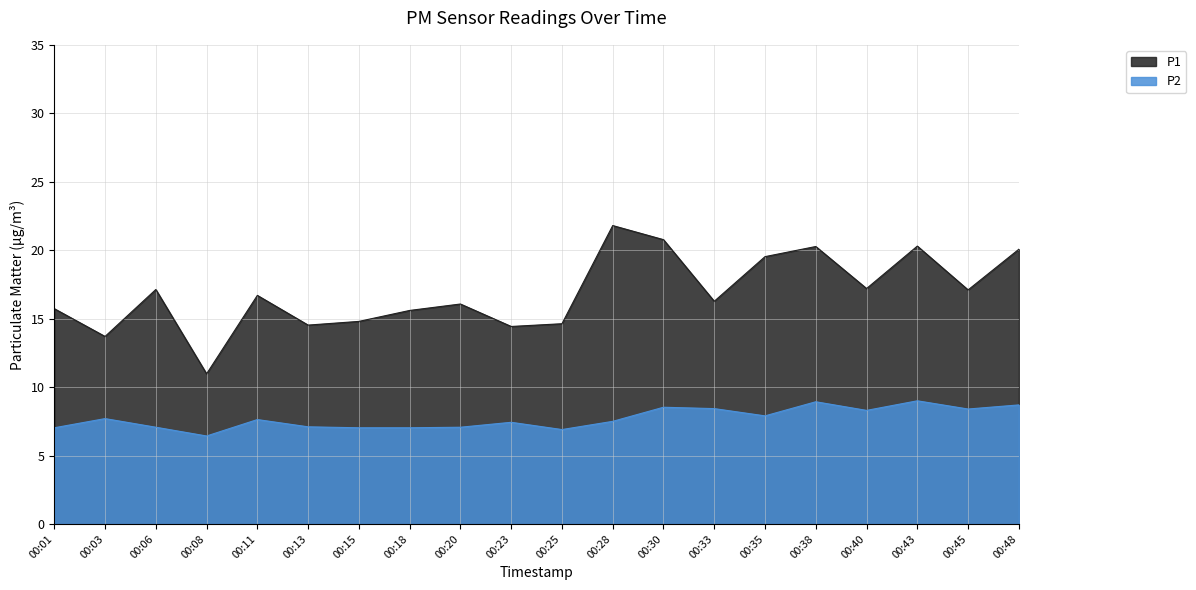

The P2 series shows 4.7 at 00:13. True or false?

False